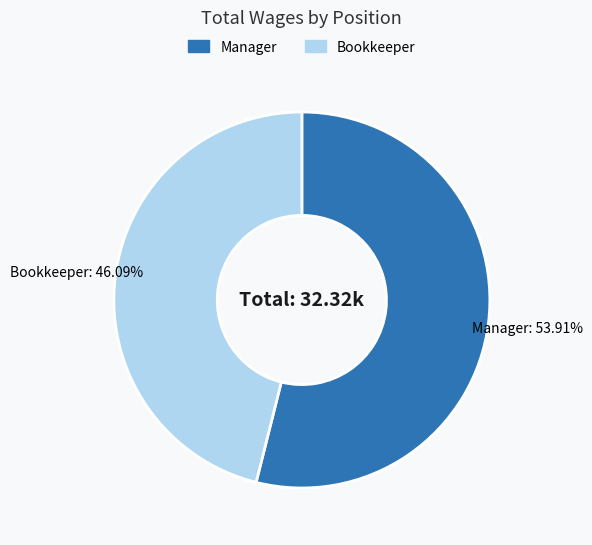

What is the majority slice?

Manager